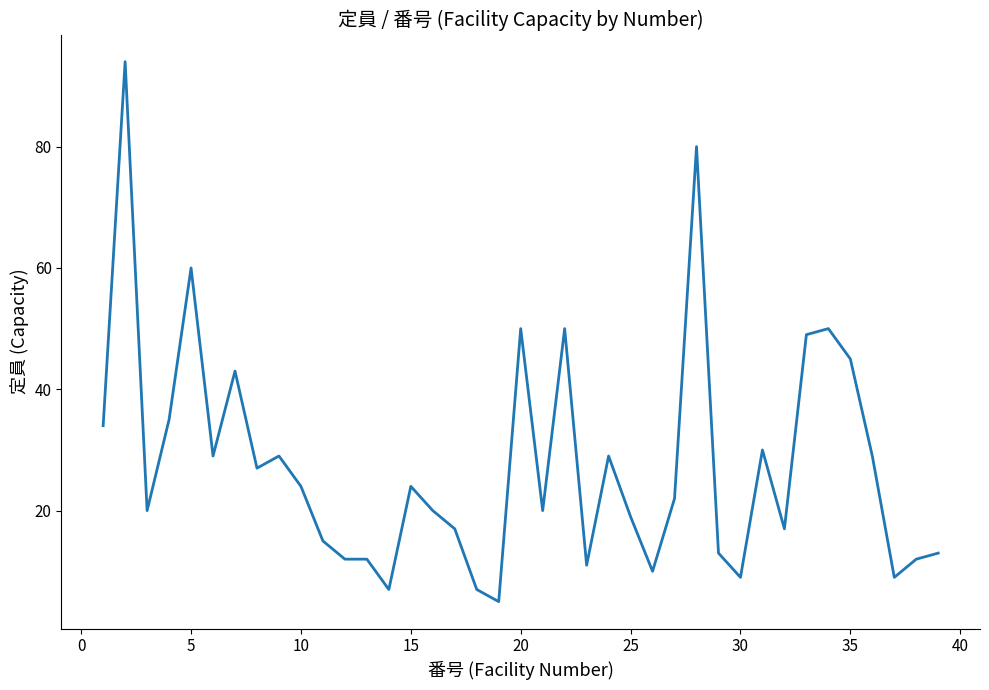

What is the sum of all values?

1081